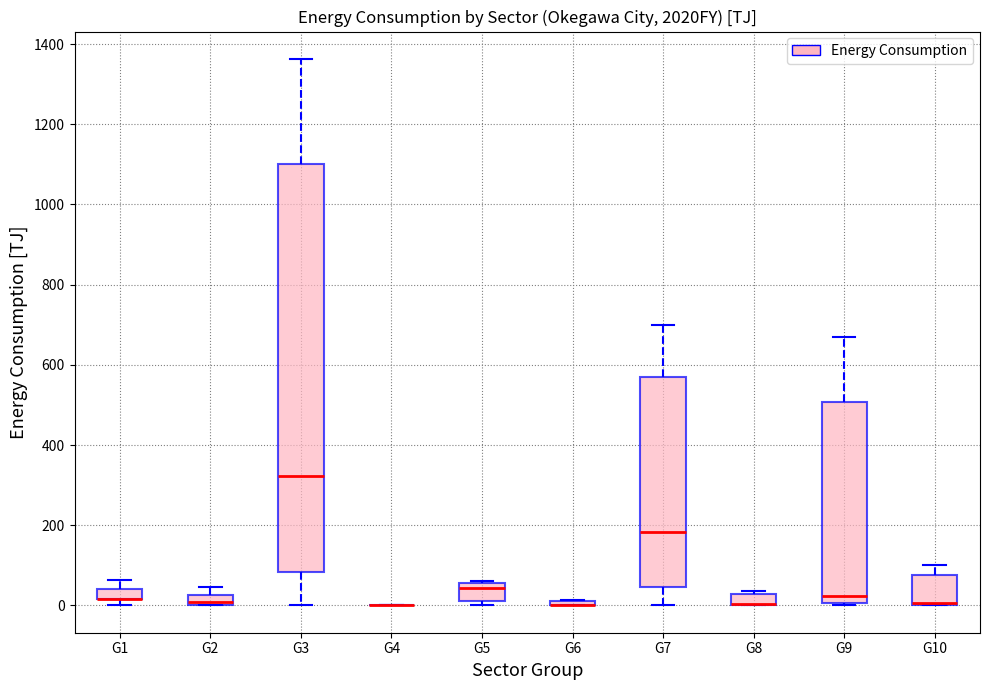

Where is the upper edge of the box for G8 on the y-axis? The values are not printed on the chart, so give them approximately, as read against the axis.

20